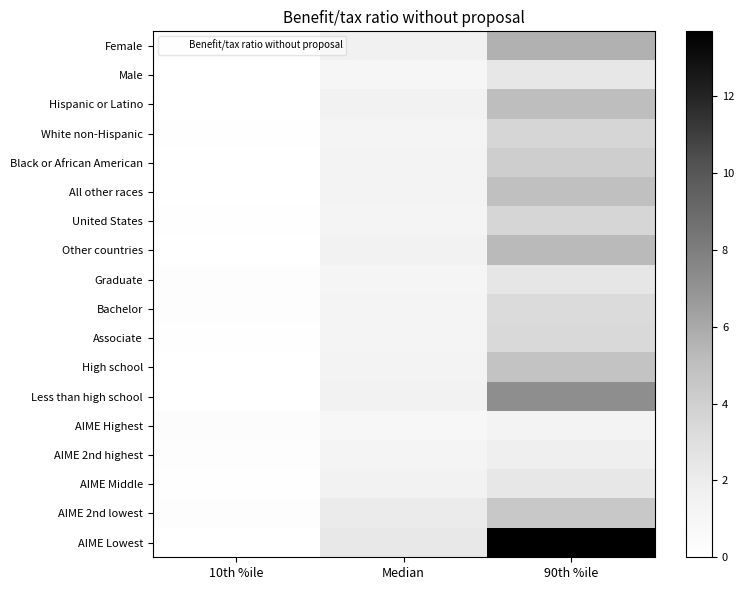

Which label corresponds to the smallest value in the chart?

10th %ile